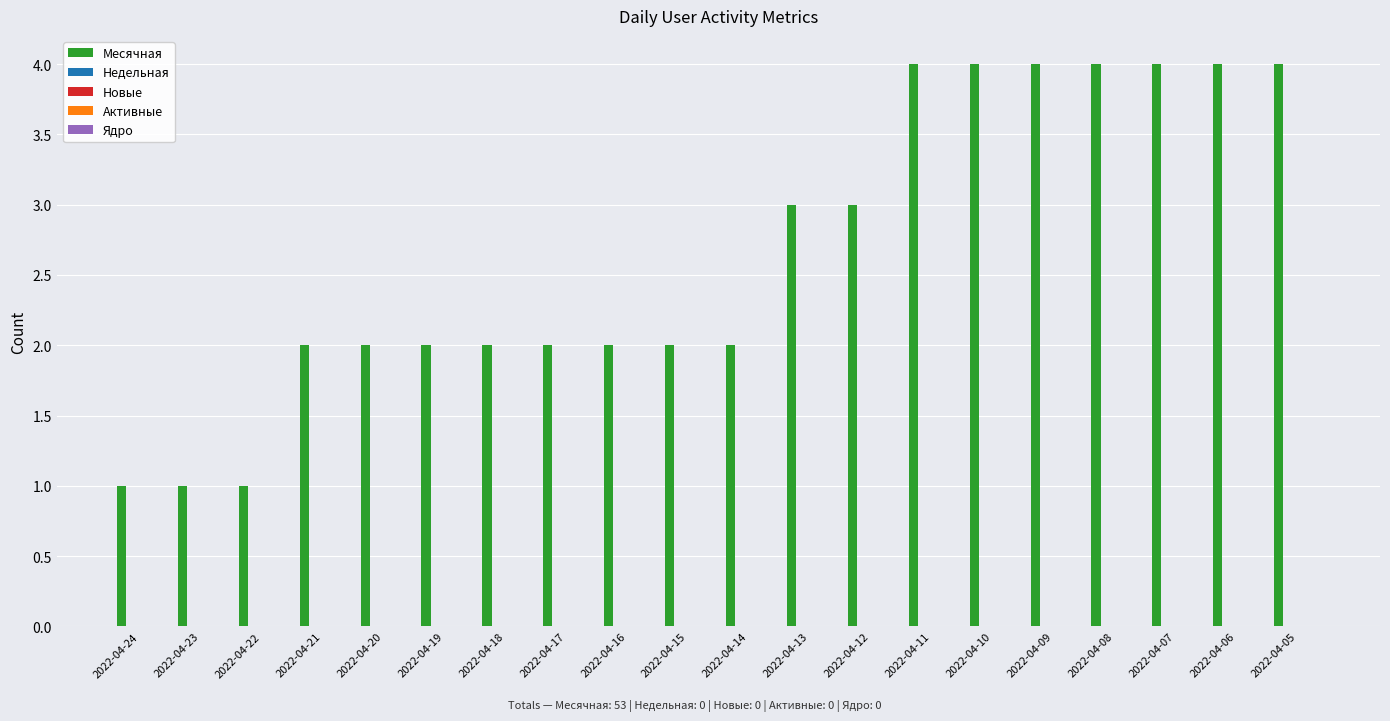

What is the maximum value shown in the chart?

4